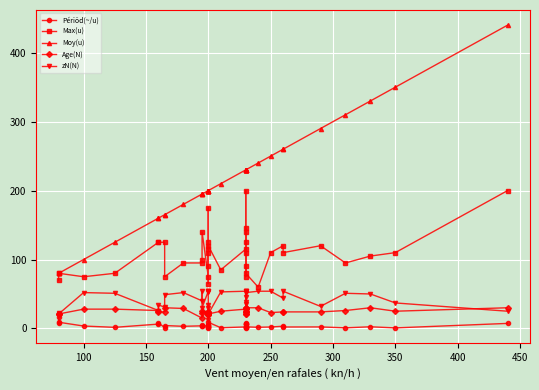

True or false: Périöd(~/u) and zN(N) cross at least once.

False